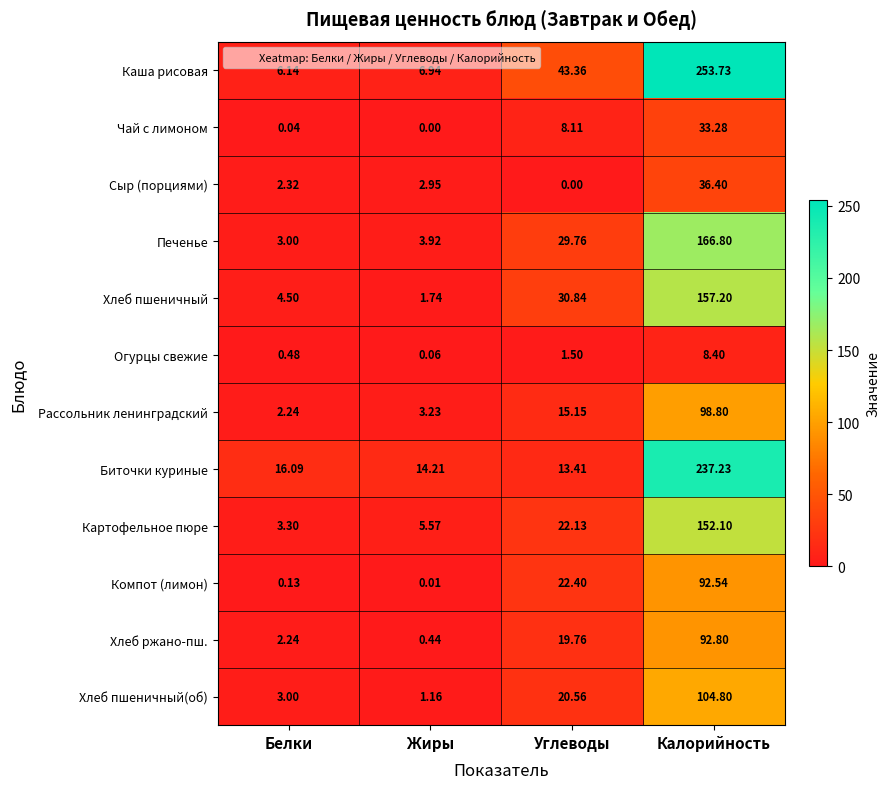

Where does the Каша рисовая series first go above 43?

Углеводы